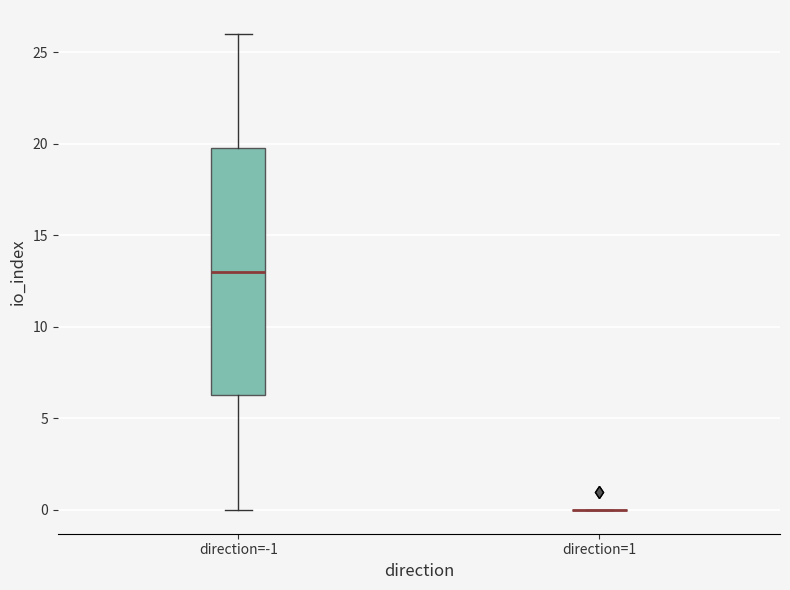

Comparing the boxes themselves (not the whiskers), which one is the tallest?

direction=-1